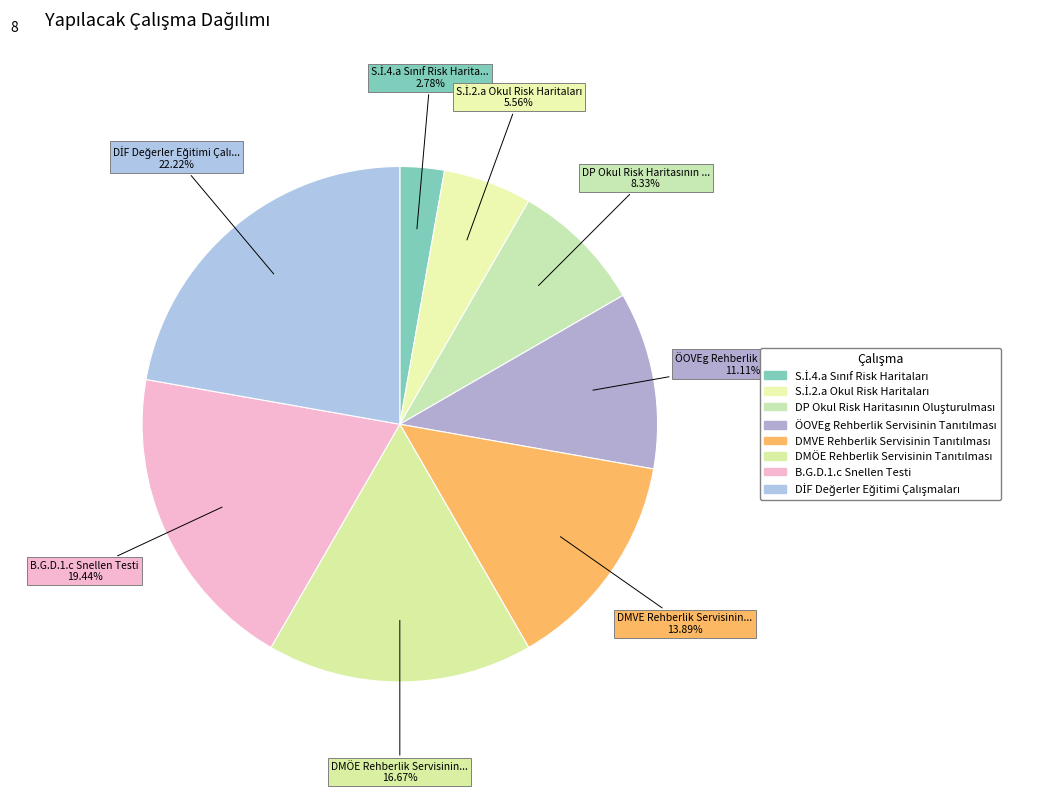

How many slices are in this pie chart?

8